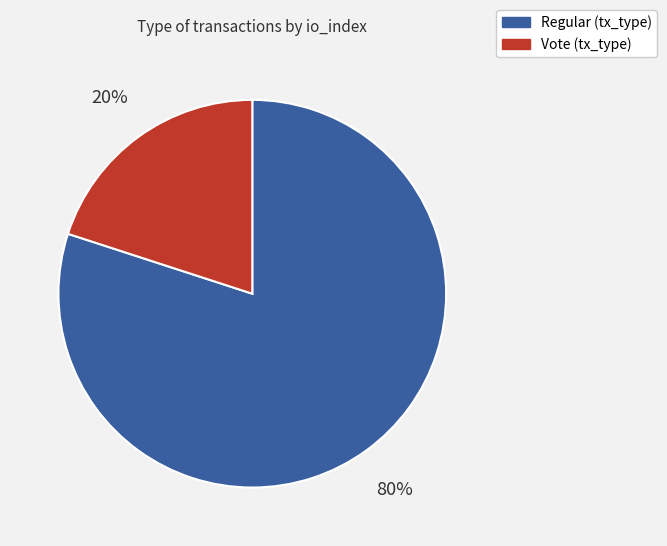

To the nearest percent, what is the difference between the largest and smallest slice percentages?

60%